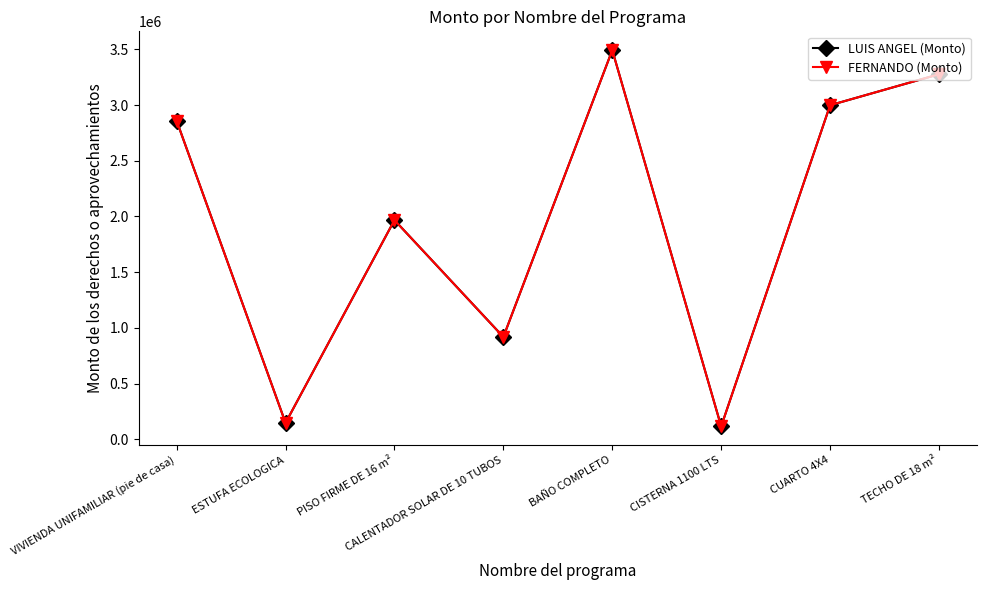

True or false: LUIS ANGEL (Monto) and FERNANDO (Monto) intersect in this chart.

False